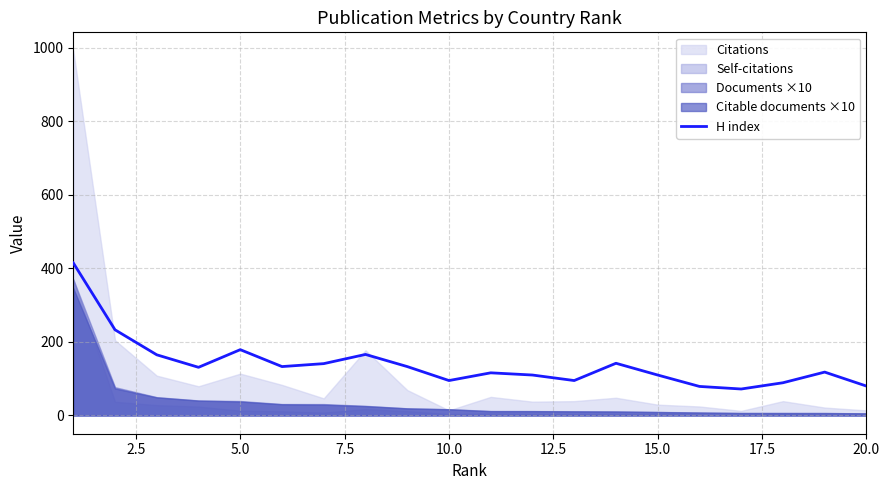

What is the average value?

140